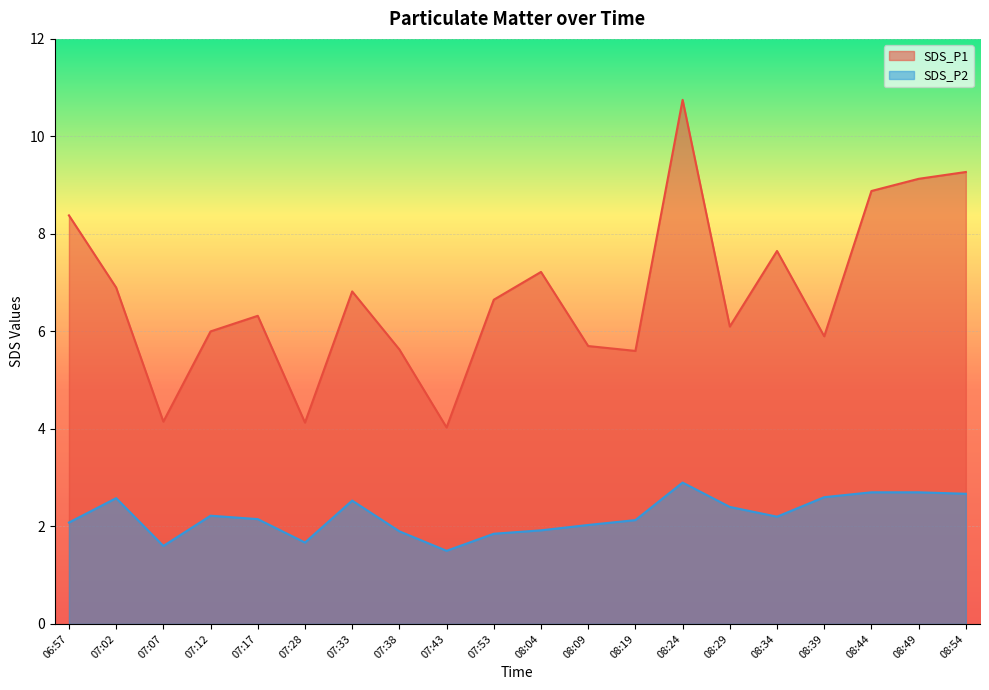

The value of SDS_P1 at 07:17 is 4.2. True or false?

False